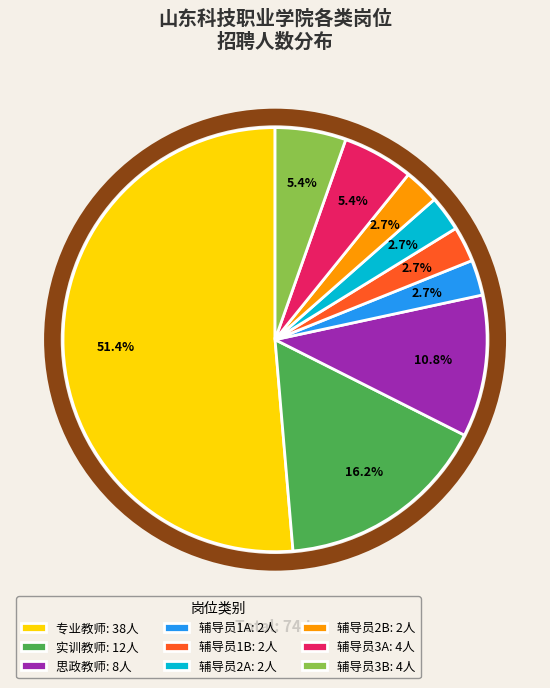

What is the total percentage of 辅导员2A: 2人 and 辅导员1B: 2人?

5.4%